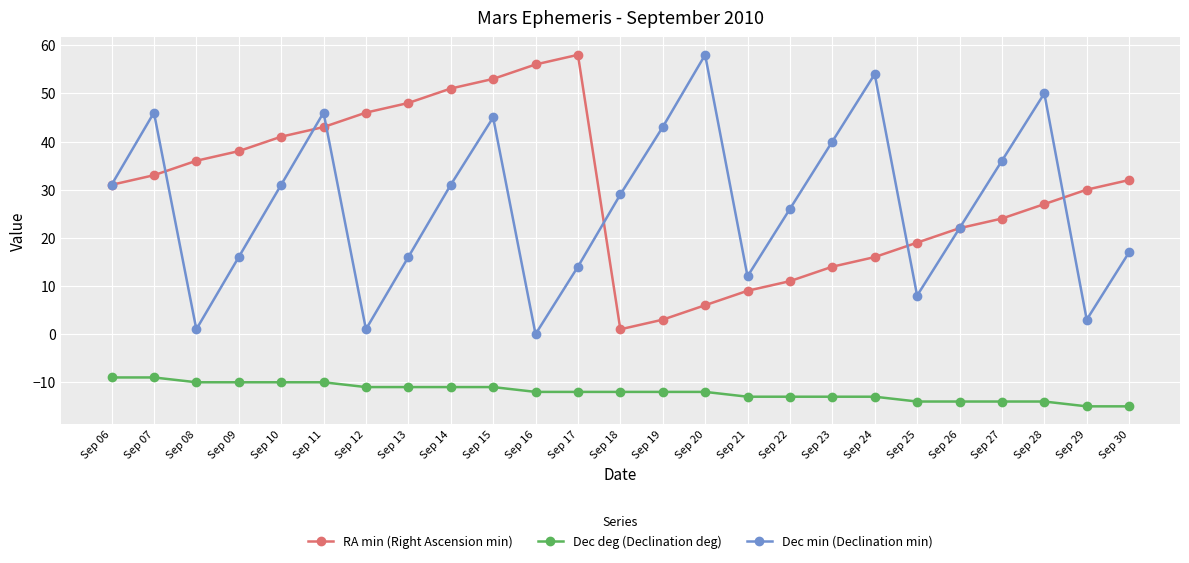

Between Sep 16 and Sep 29, which series saw the biggest shift?

RA min (Right Ascension min)